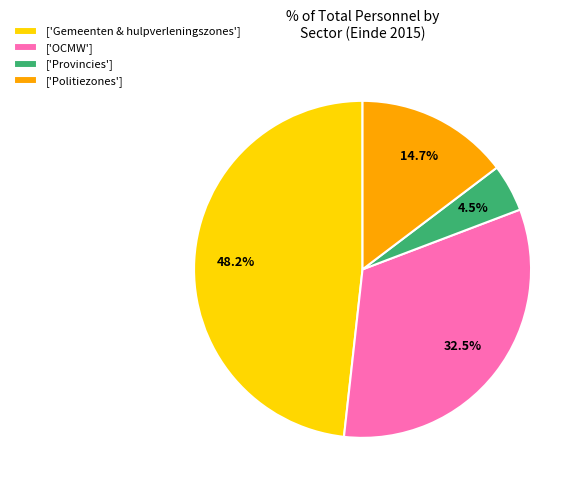

Between ['Politiezones'] and ['Provincies'], which is larger?

['Politiezones']